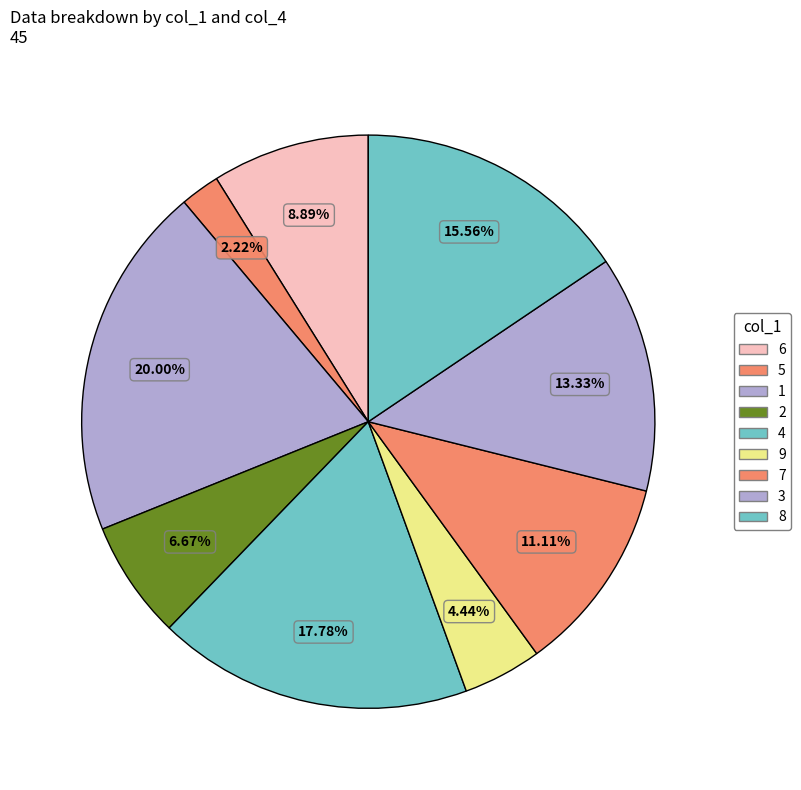

How many slices are in this pie chart?

9